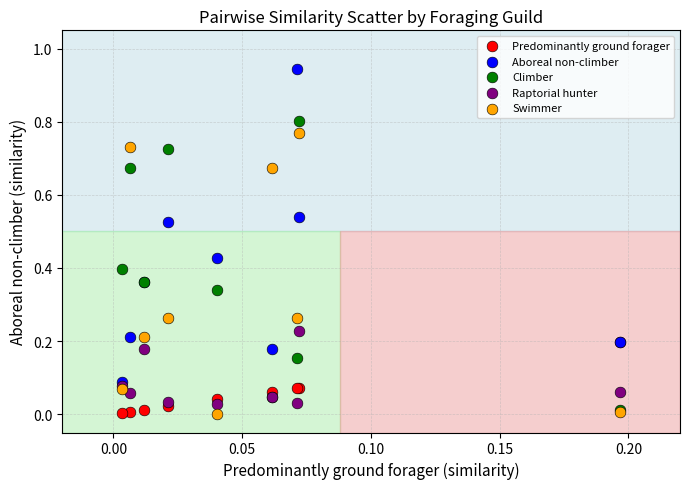

What are all the series names shown in the legend?

Predominantly ground forager, Aboreal non-climber, Climber, Raptorial hunter, Swimmer